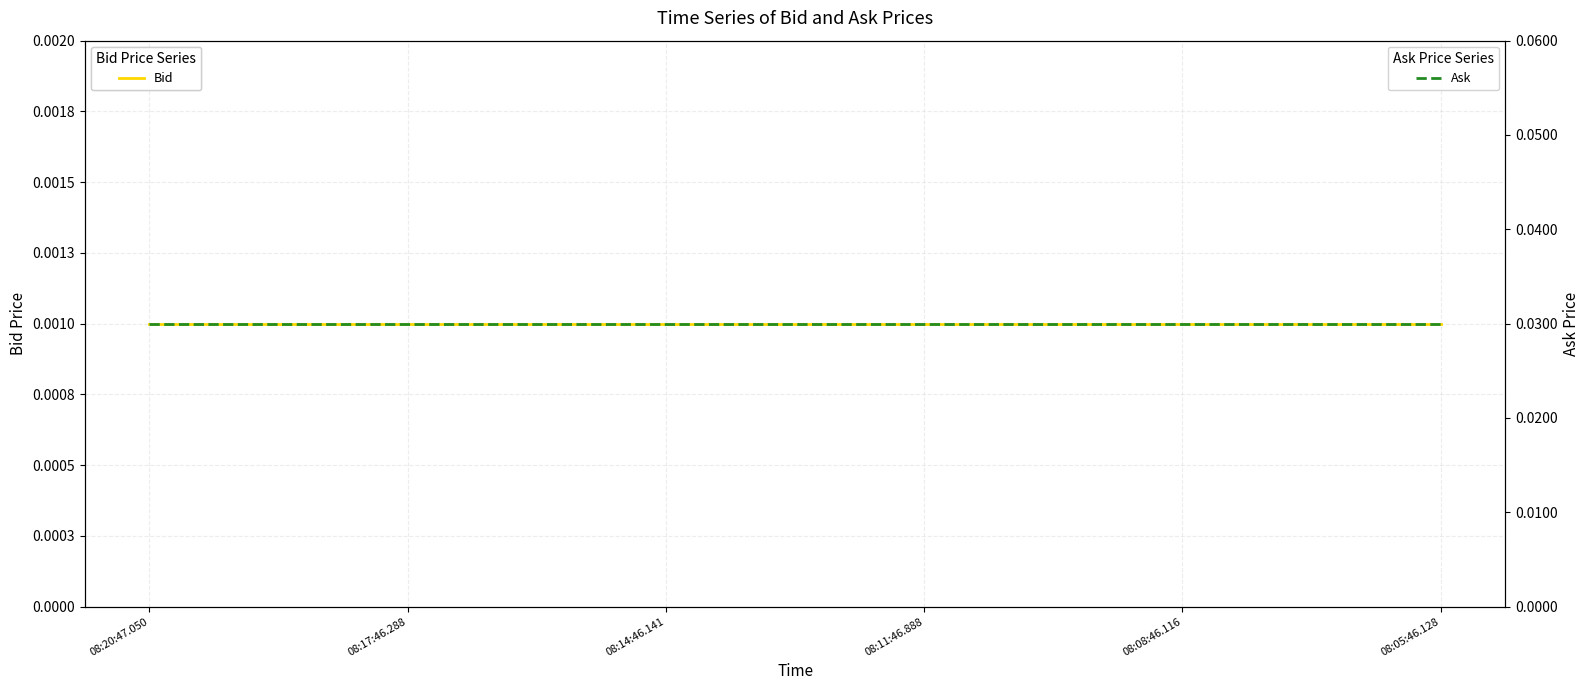

How many distinct data groups are displayed?

2